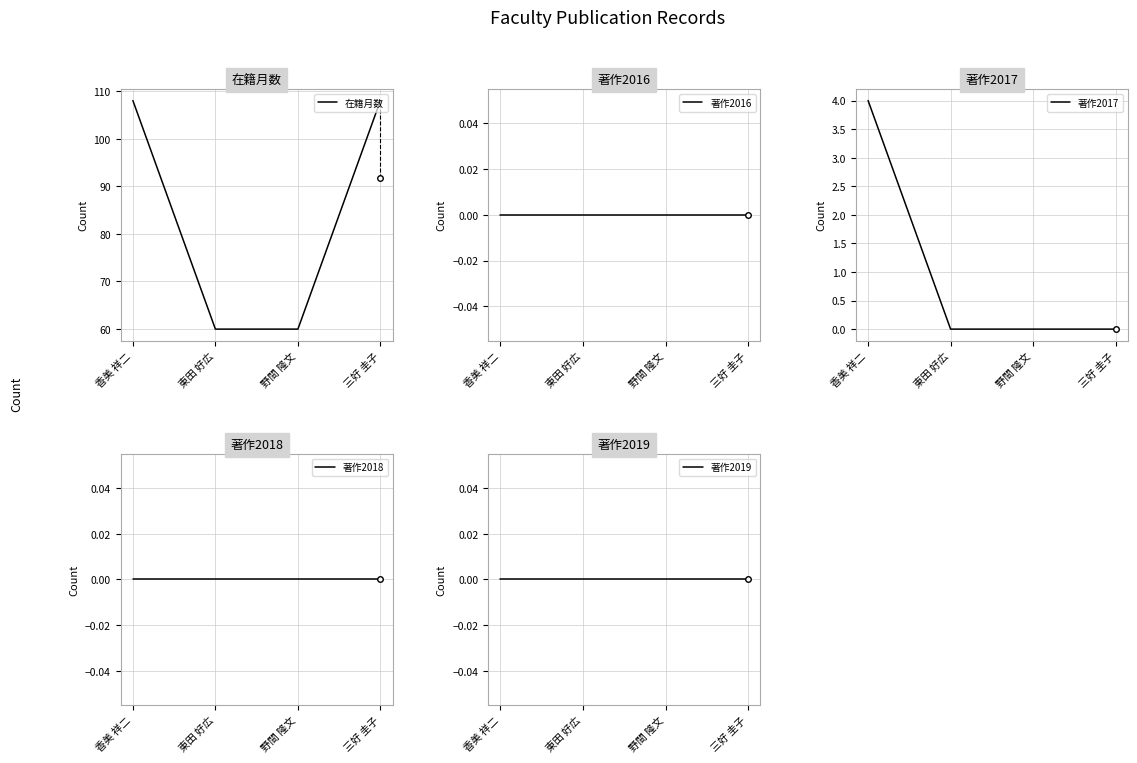

Reading right to left, transcribe all the data shown in this chart.

在籍月数: 三好 圭子=108	野間 隆文=60	東田 好広=60	香美 祥二=108
著作2016: 三好 圭子=0	野間 隆文=0	東田 好広=0	香美 祥二=0
著作2017: 三好 圭子=0	野間 隆文=0	東田 好広=0	香美 祥二=4
著作2018: 三好 圭子=0	野間 隆文=0	東田 好広=0	香美 祥二=0
著作2019: 三好 圭子=0	野間 隆文=0	東田 好広=0	香美 祥二=0